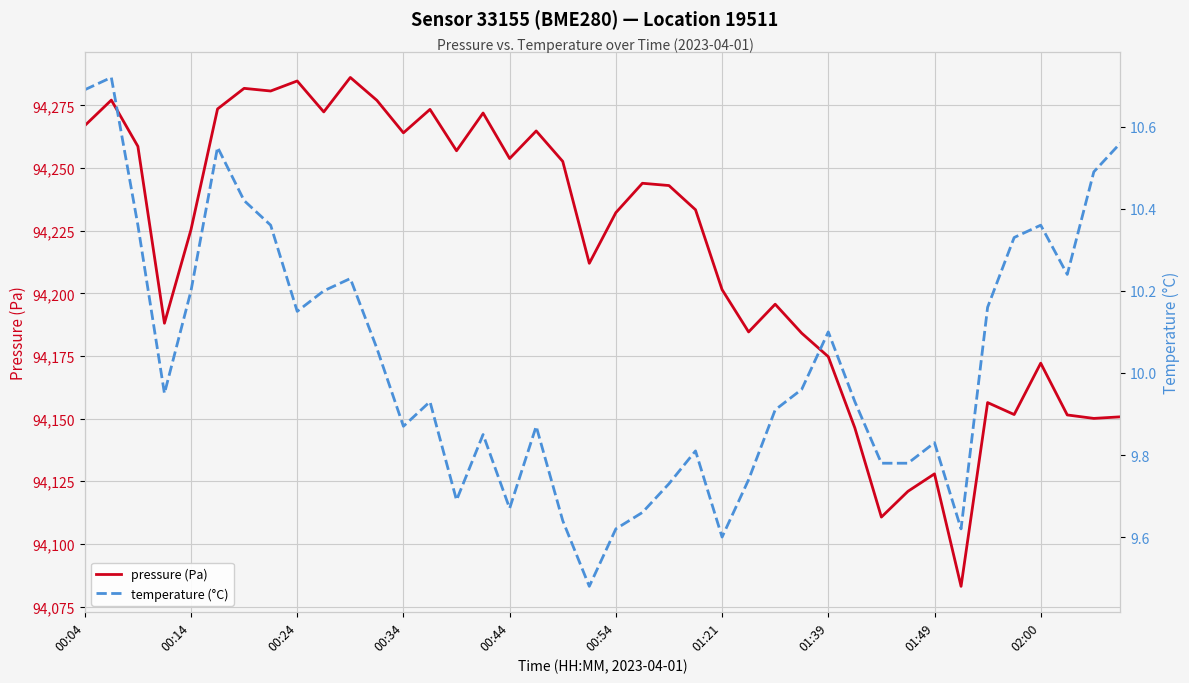

True or false: temperature (°C) and pressure (Pa) intersect in this chart.

False